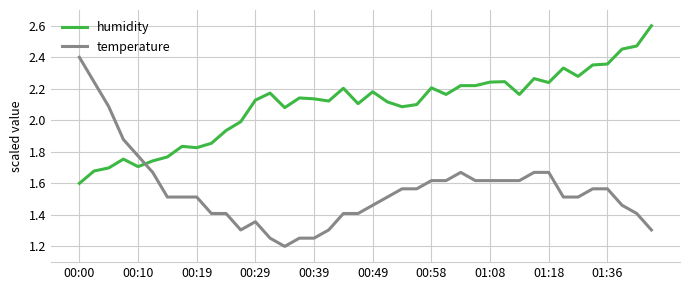

What is the difference between the maximum and minimum values in the temperature series?

1.2